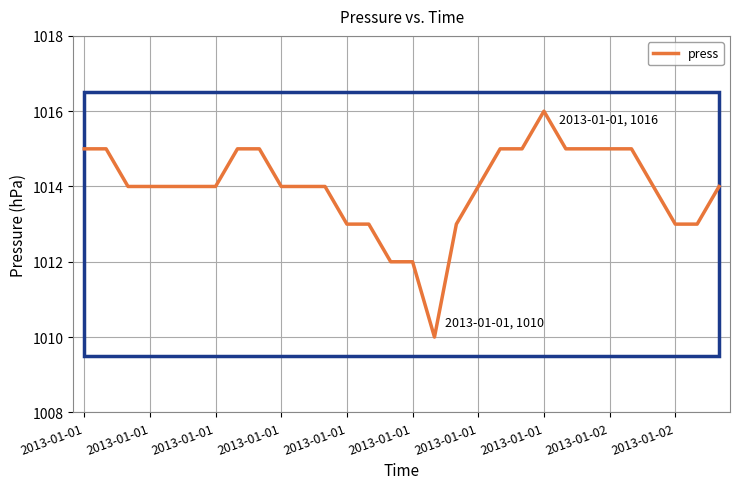

What is the difference between the maximum and minimum values?

6